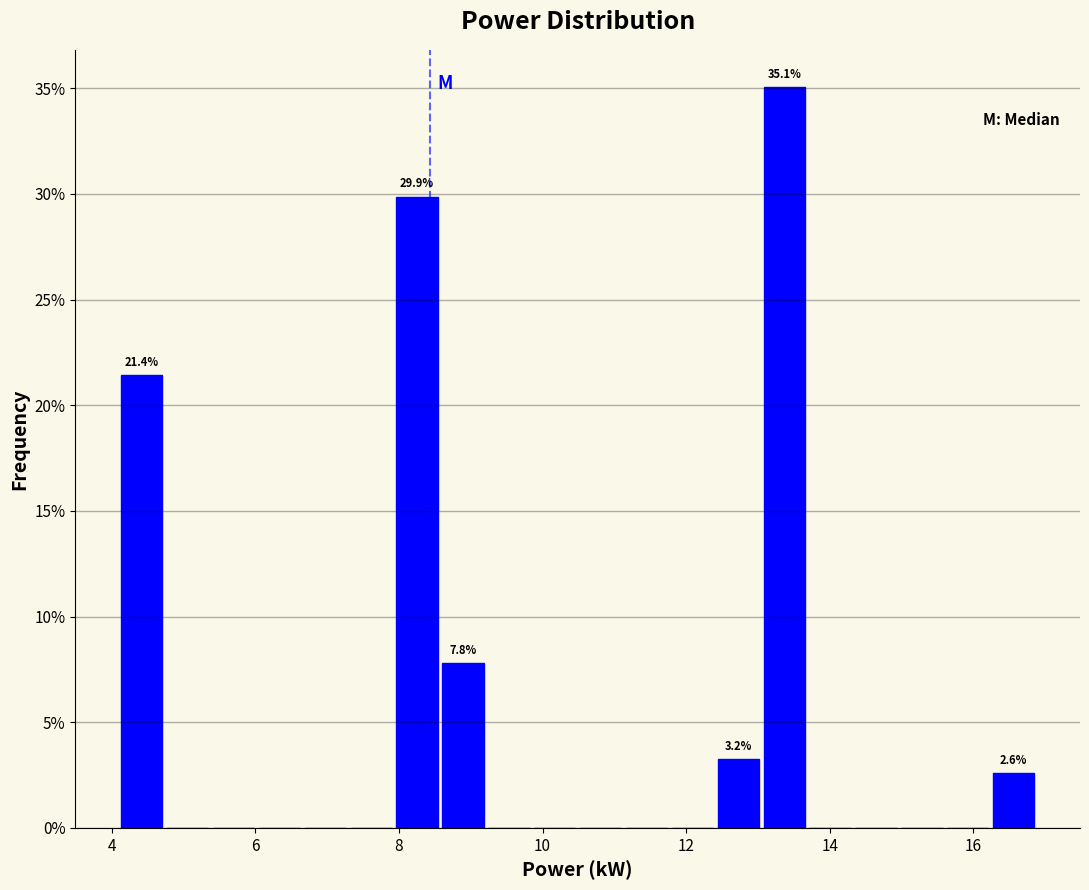

Around what value on the x-axis is the tallest bar? Give the approximate position of its centre, as read against the axis.

13.4